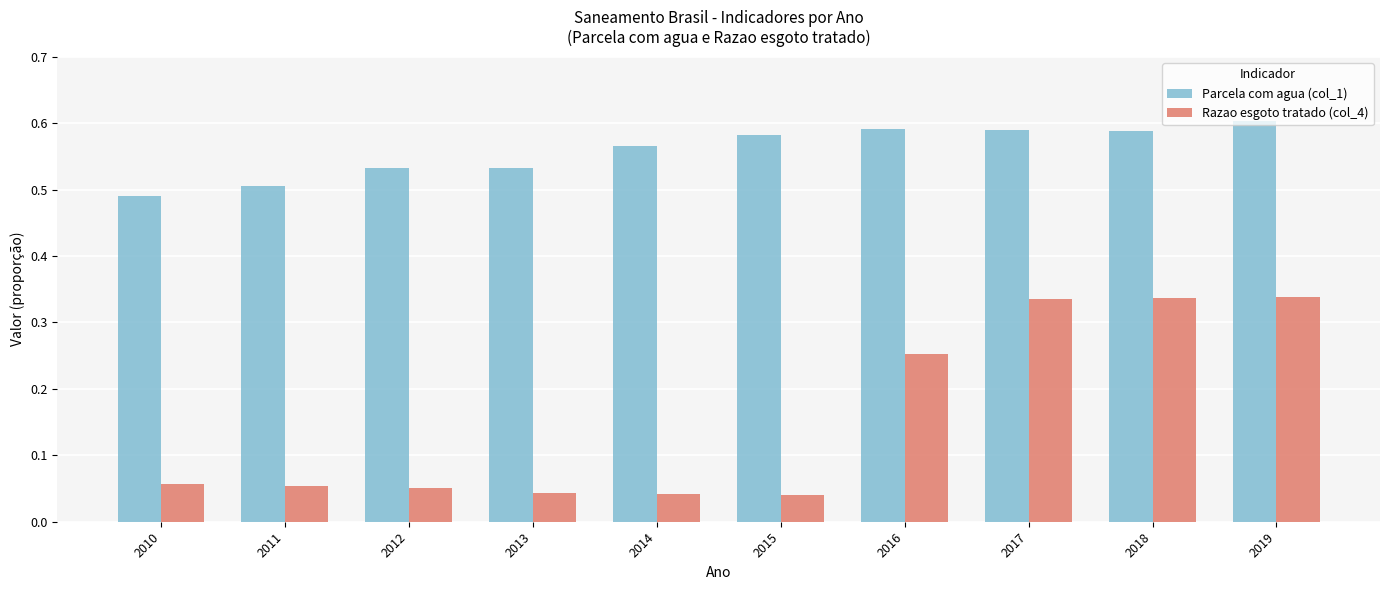

At 2015, list the series in order from largest to smallest.

Parcela com agua (col_1), Razao esgoto tratado (col_4)